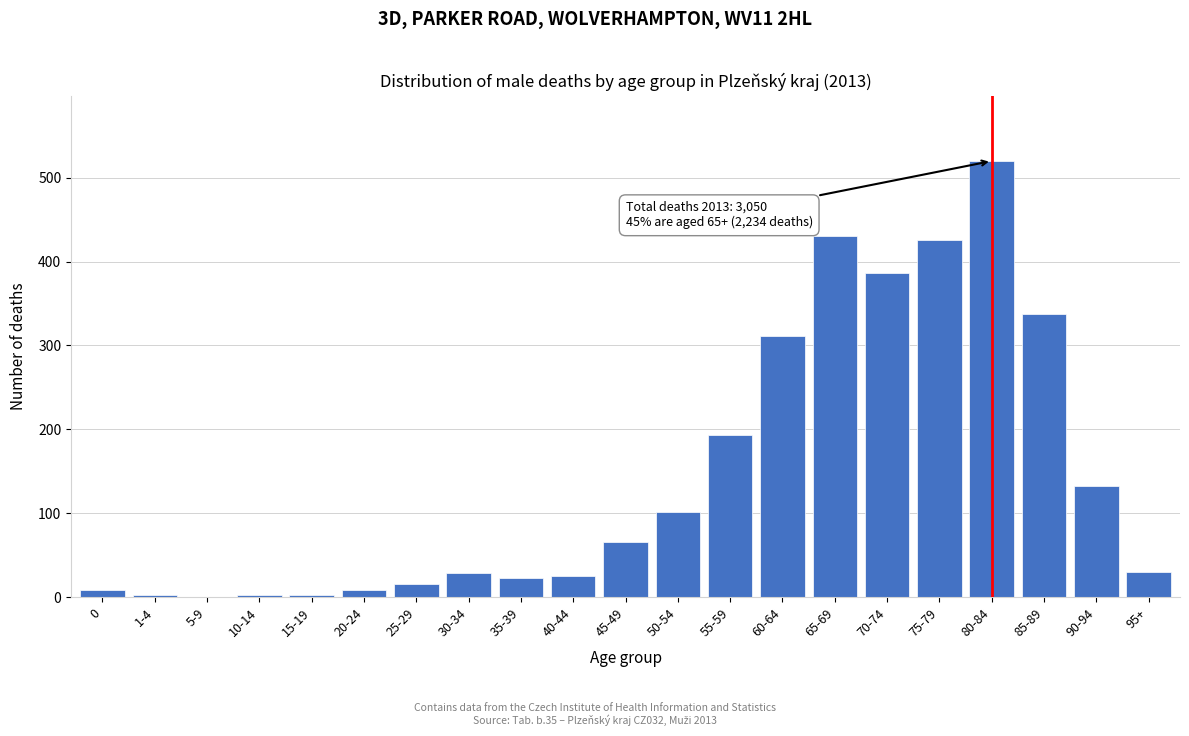

Which has a higher value, 25-29 or 85-89?

85-89